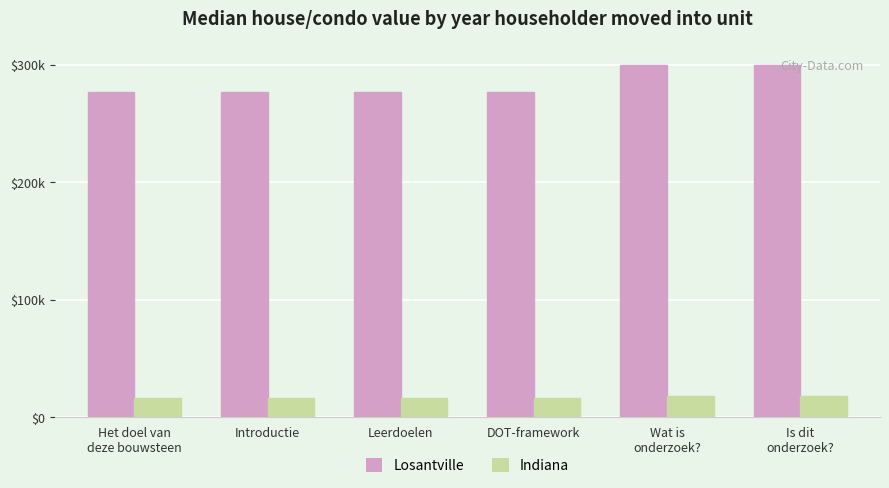

Which series has the largest total across all categories?

Losantville